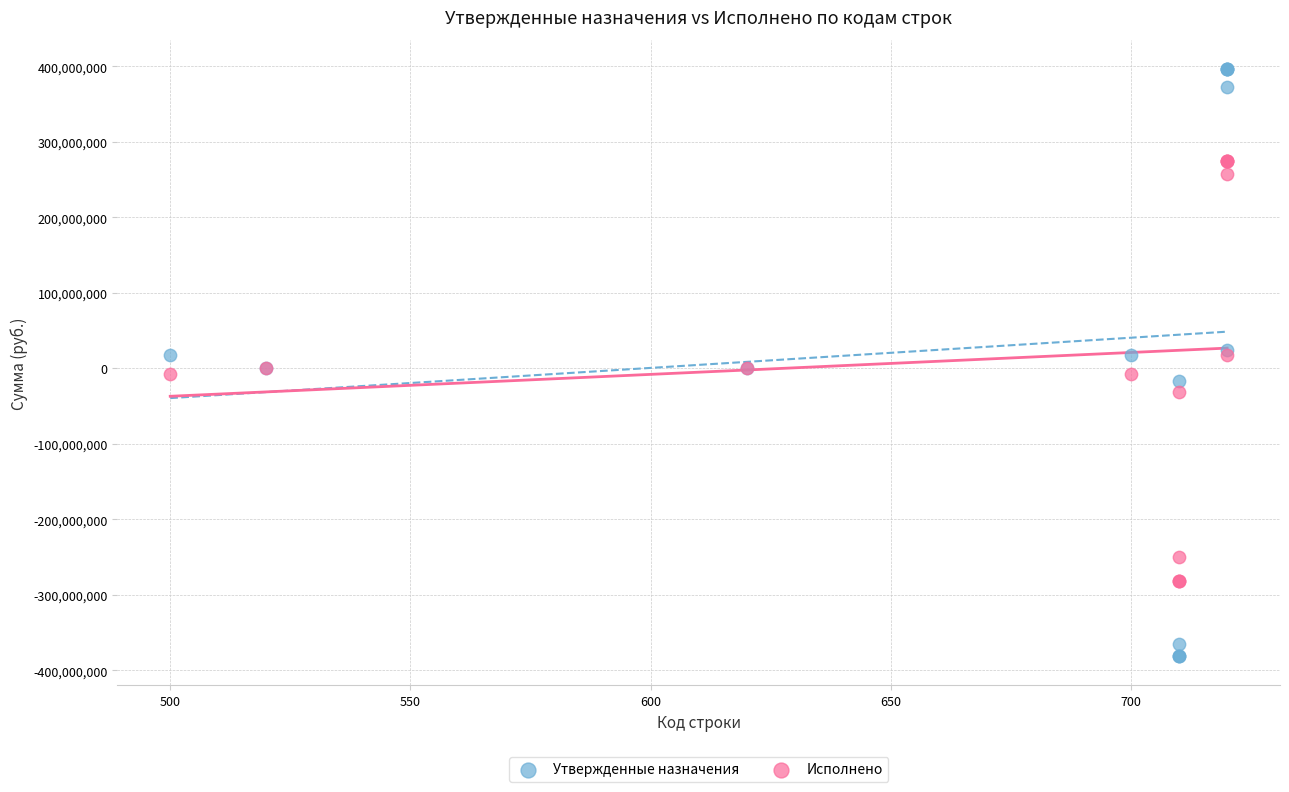

Which series reaches the maximum Y coordinate?

Утвержденные назначения